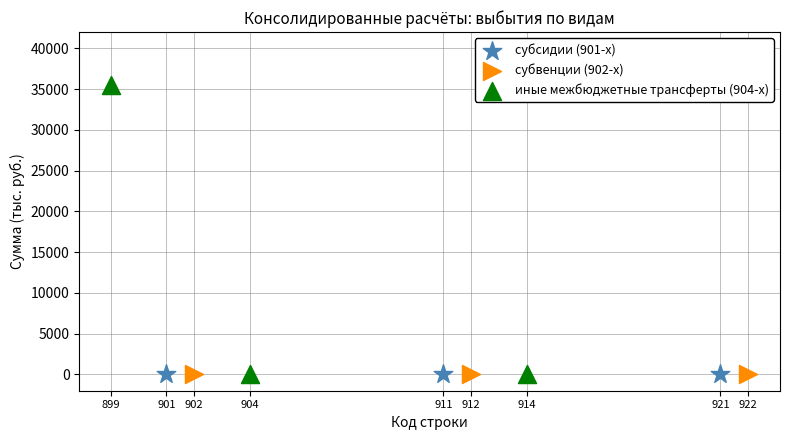

Which series contains the highest Y value?

иные межбюджетные трансферты (904-х)